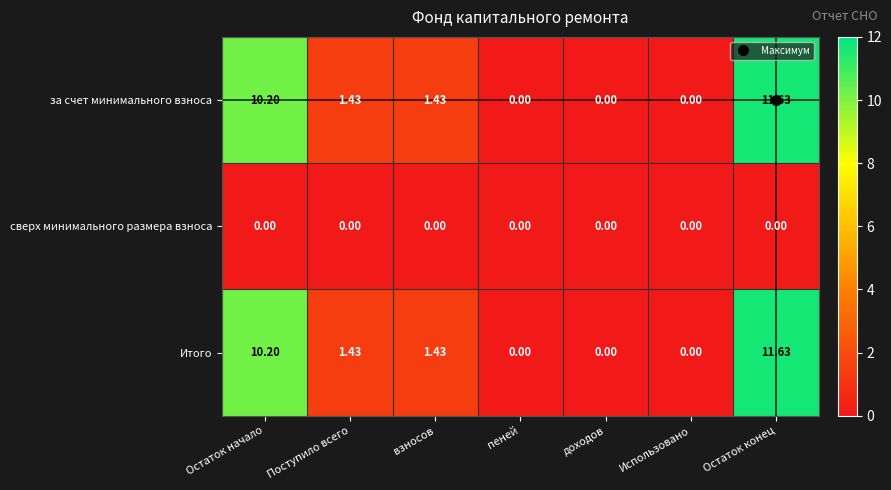

At which category is the sum across all series the highest?

Остаток конец